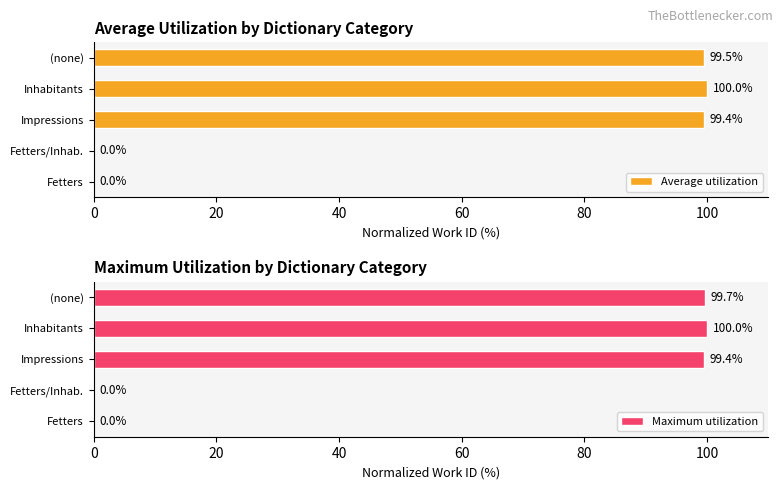

Read the Maximum utilization value at Impressions.

99.4